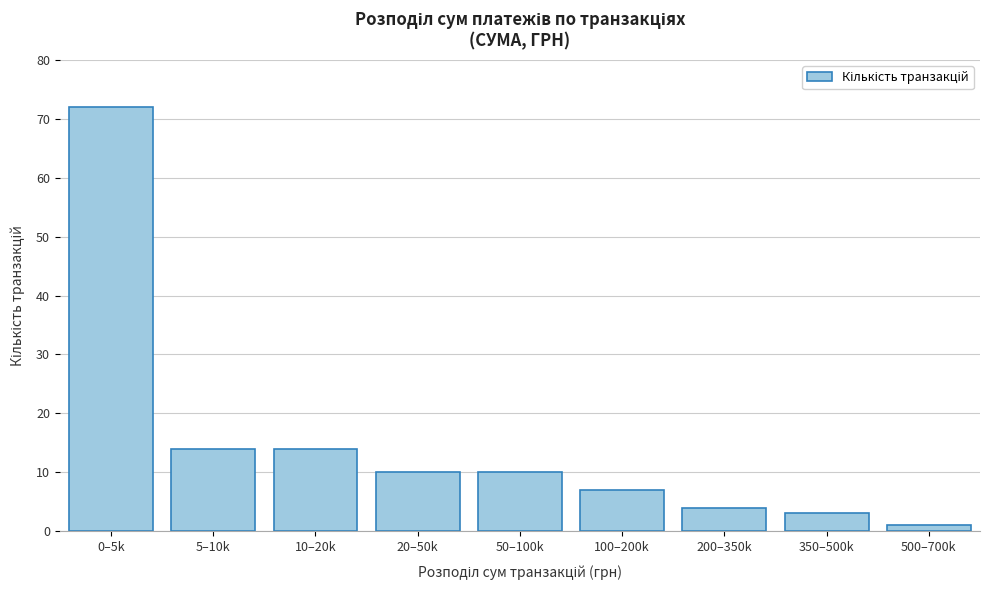

Reading left to right, transcribe all the data shown in this chart.

72	14	14	10	10	7	4	3	1